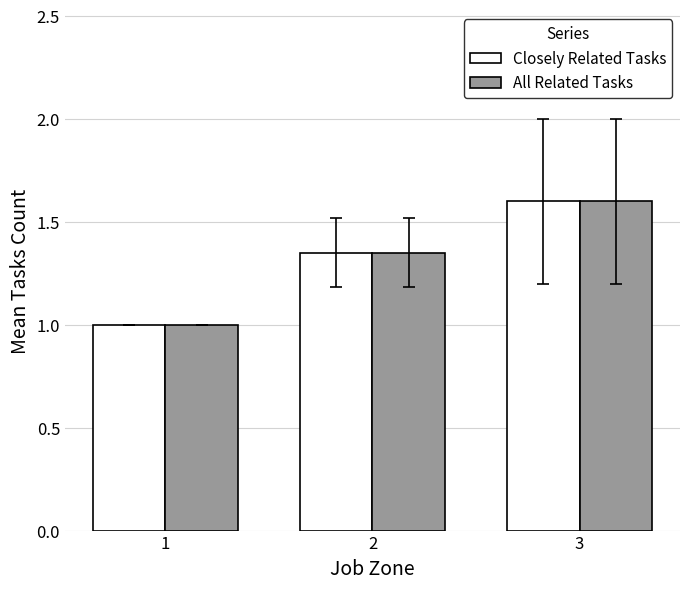

What is the difference between the maximum and minimum values in the All Related Tasks series?

0.6